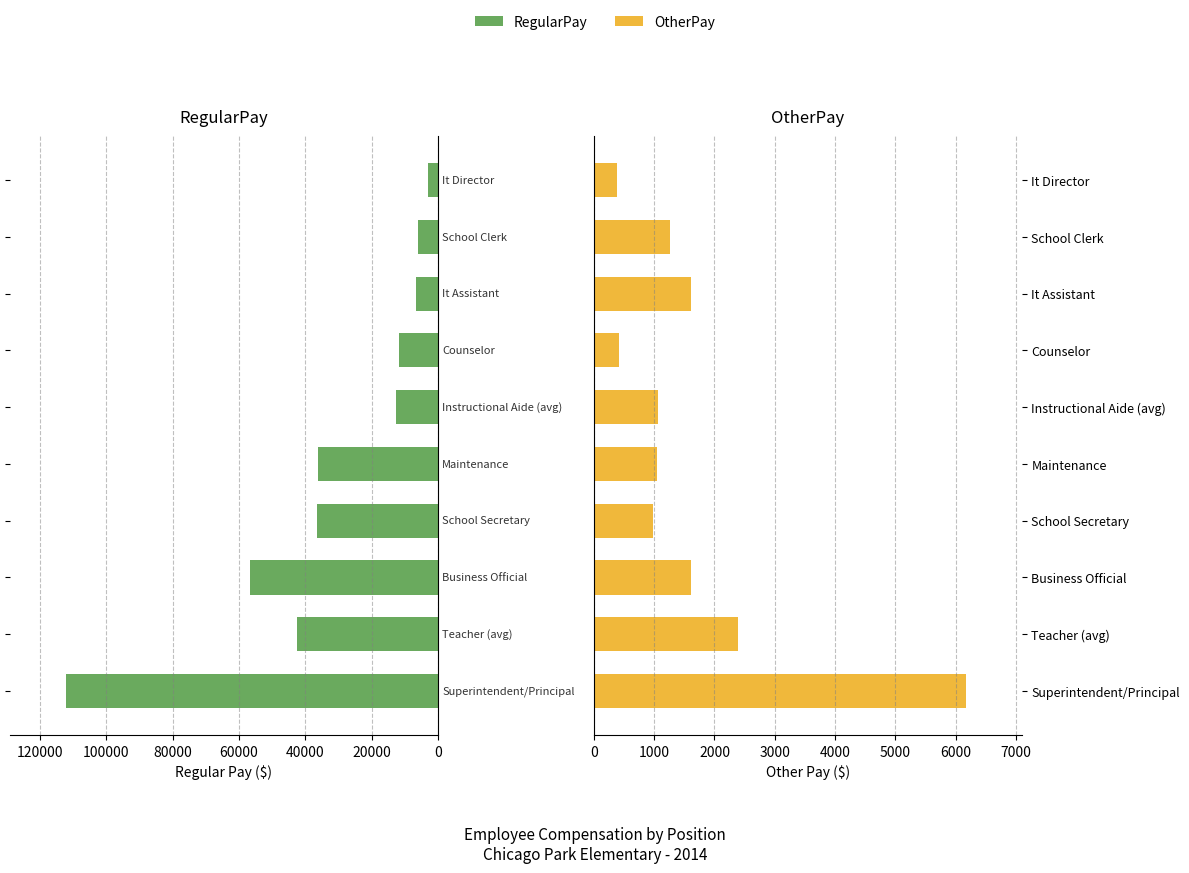

Reading right to left, transcribe all the data shown in this chart.

RegularPay: 3043	6087	6450	11603	12657	36163	36575	56600	42599	112209
OtherPay: 382	1268	1616	423	1057	1050	985	1615	2397	6166